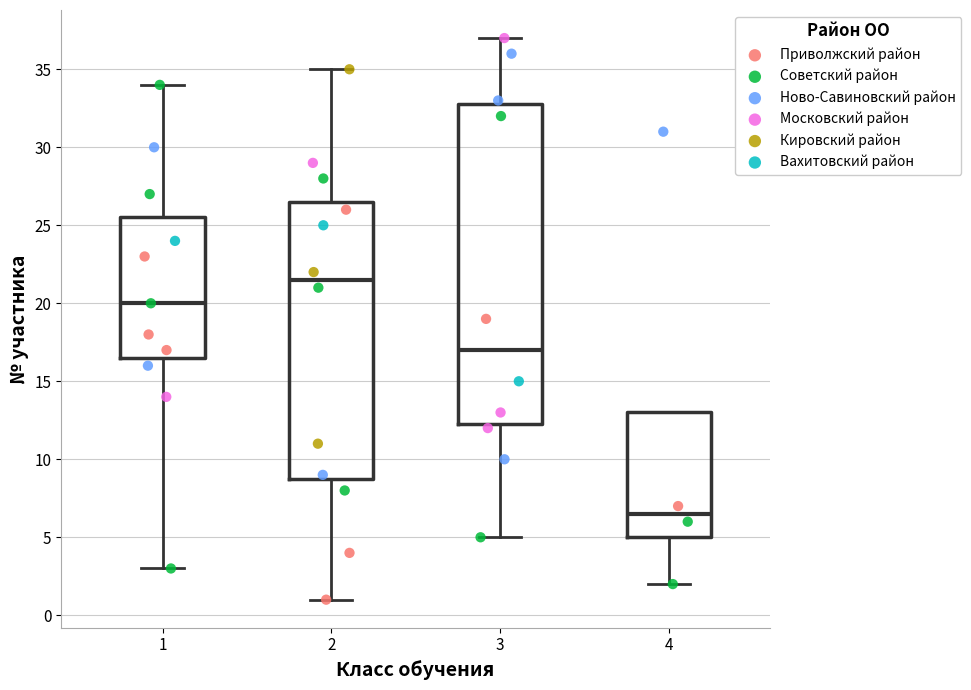

Which series contains the lowest Y value?

Приволжский район